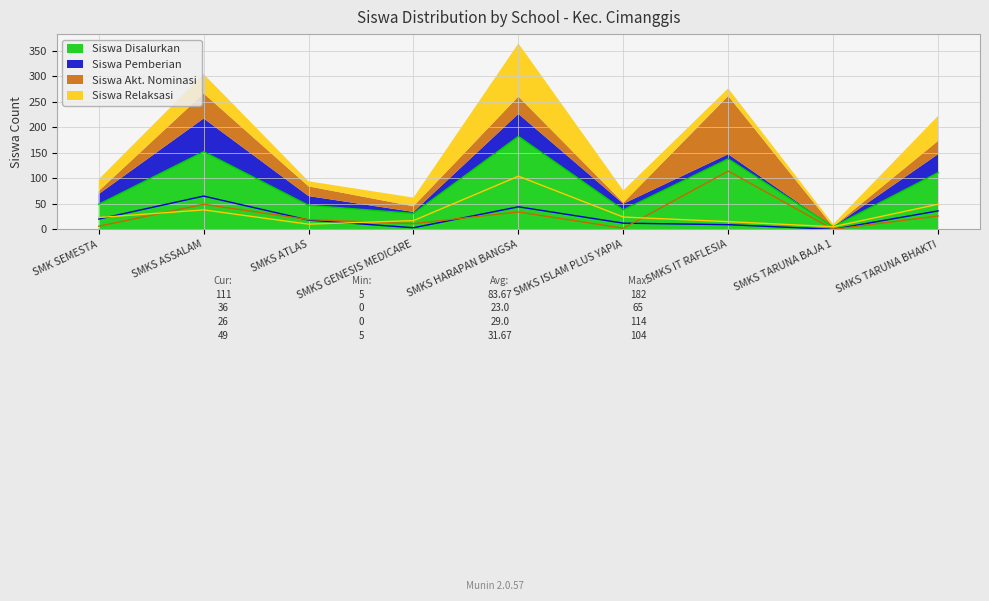

Where is Siswa Pemberian nearest to the value 32?

SMKS TARUNA BHAKTI